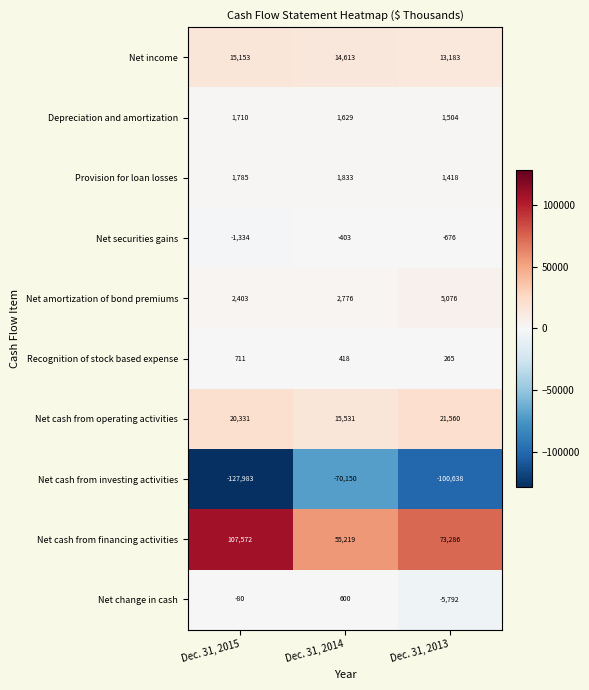

Rank the categories by Net change in cash value from lowest to highest.

Dec. 31, 2013, Dec. 31, 2015, Dec. 31, 2014